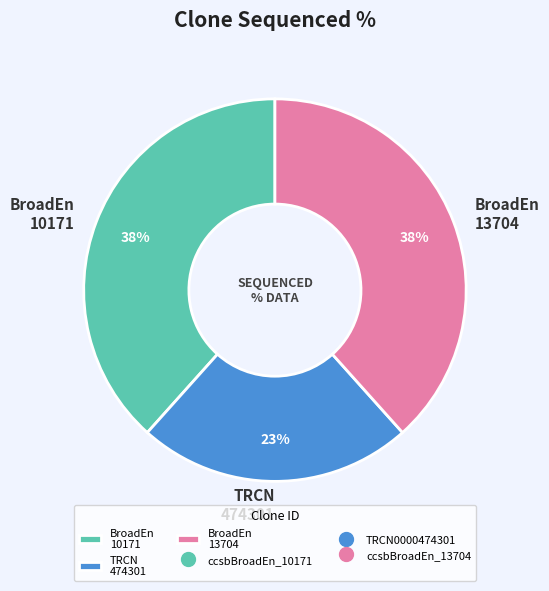

Is the sum of BroadEn 10171 and TRCN 474301 greater than half?

Yes